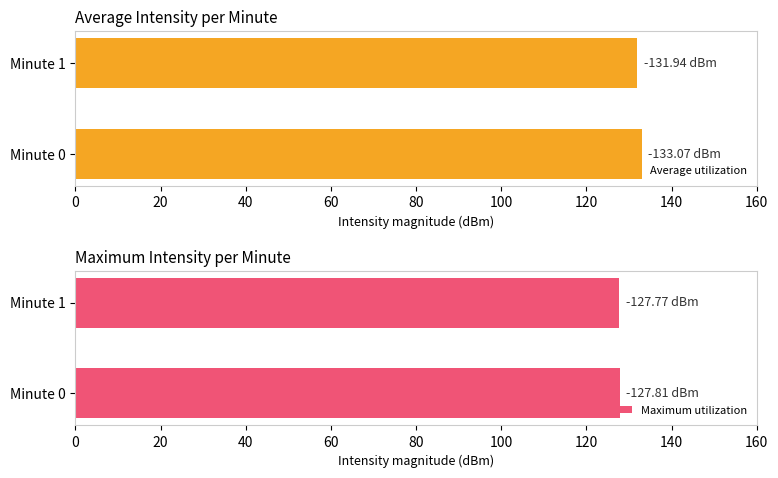

Which series has the largest total across all categories?

Average utilization